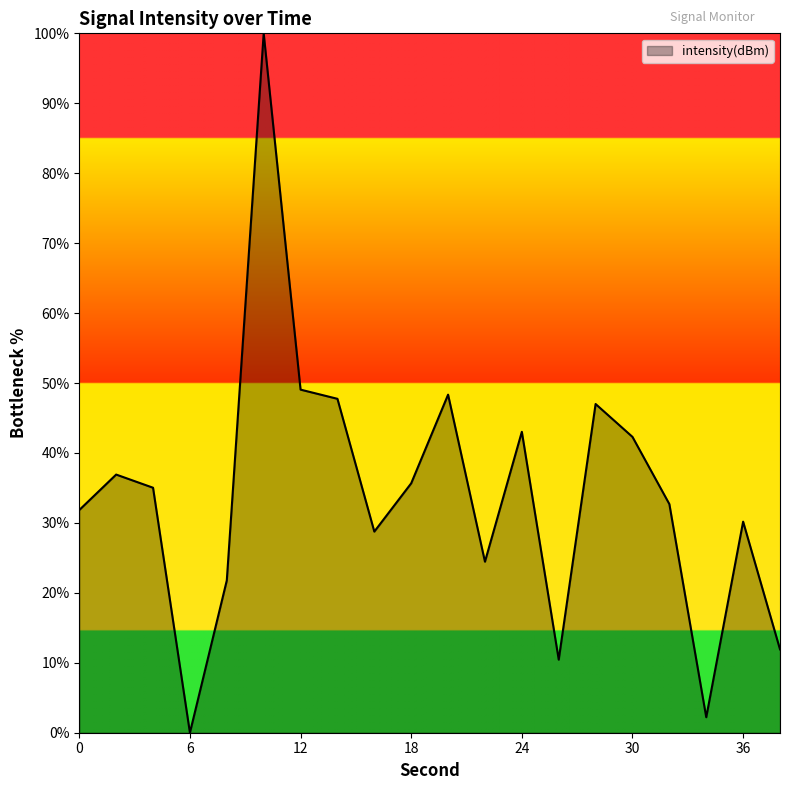

What is the difference between the maximum and minimum values?

100.0